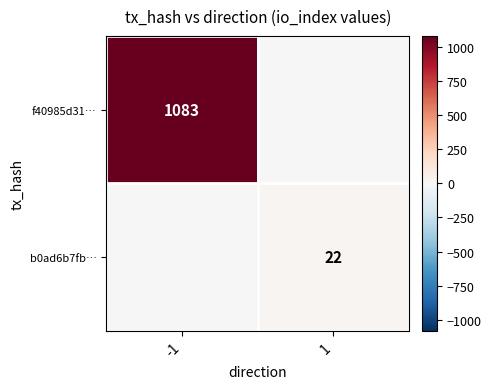

Is it true that b0ad6b7fb… equals 37 at 1?

False